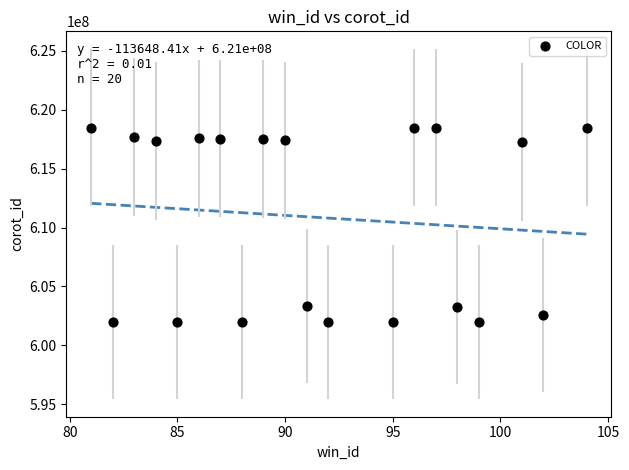

What is the range of Y values (max minus min)?

16514585